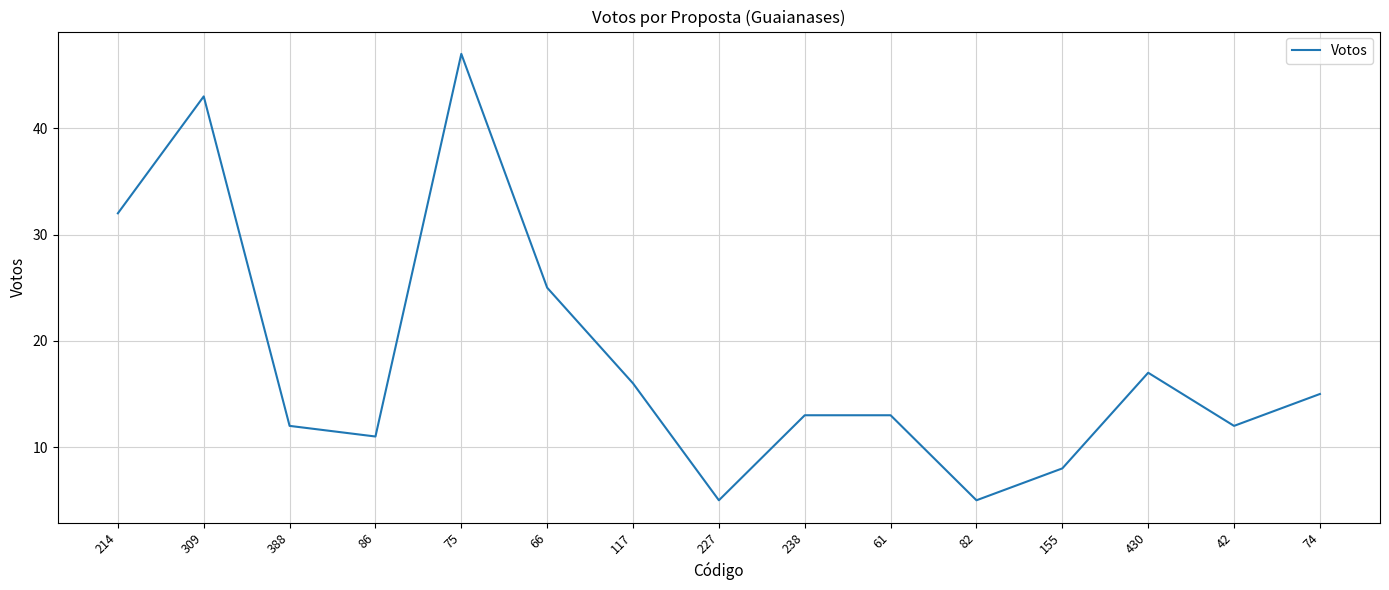

What is the ratio of the value at 74 to the value at 82?

3.0